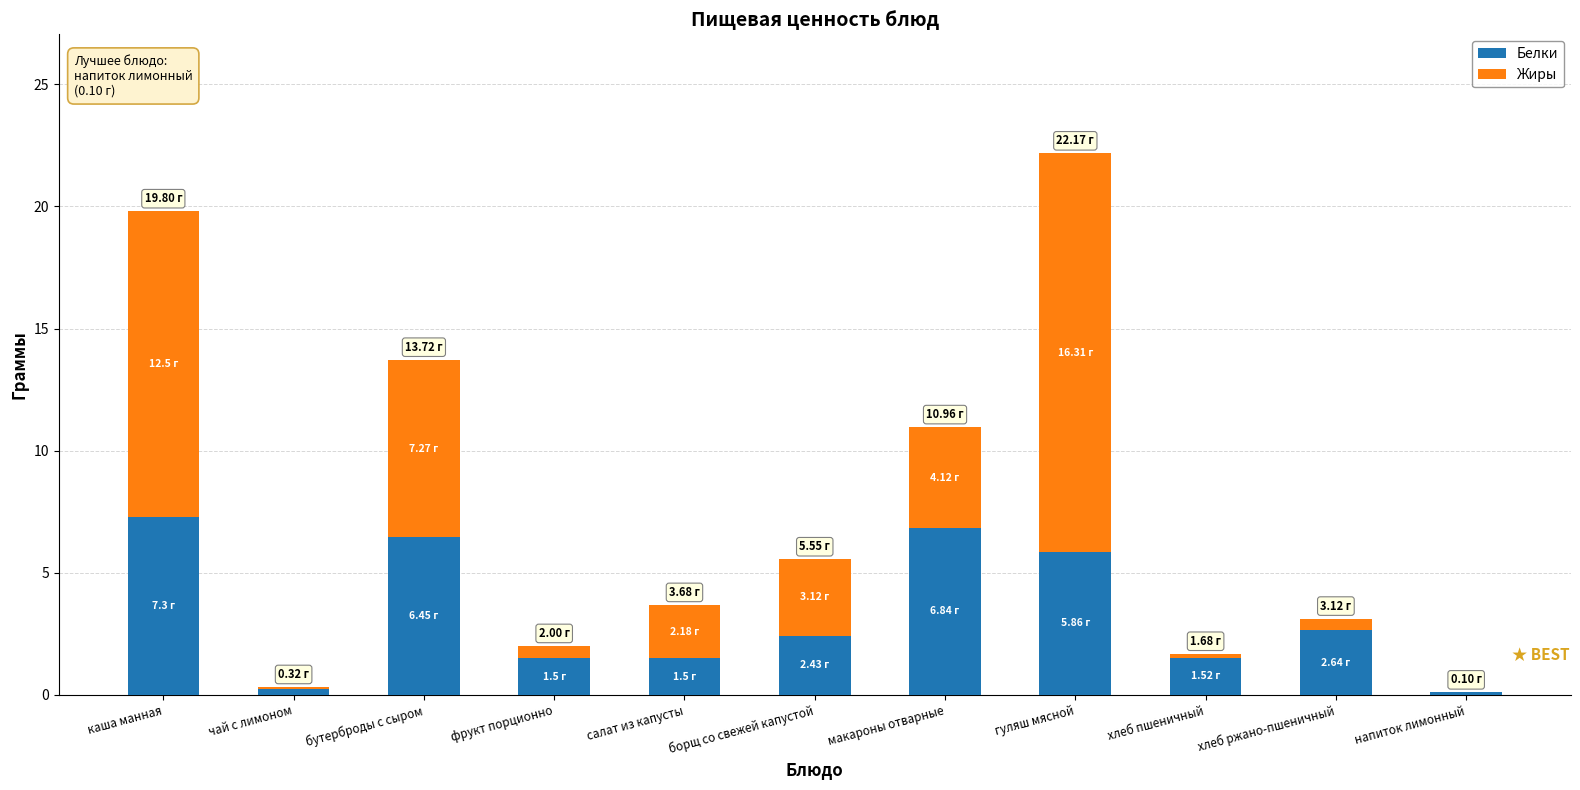

What is the total value across all series at гуляш мясной?

22.2